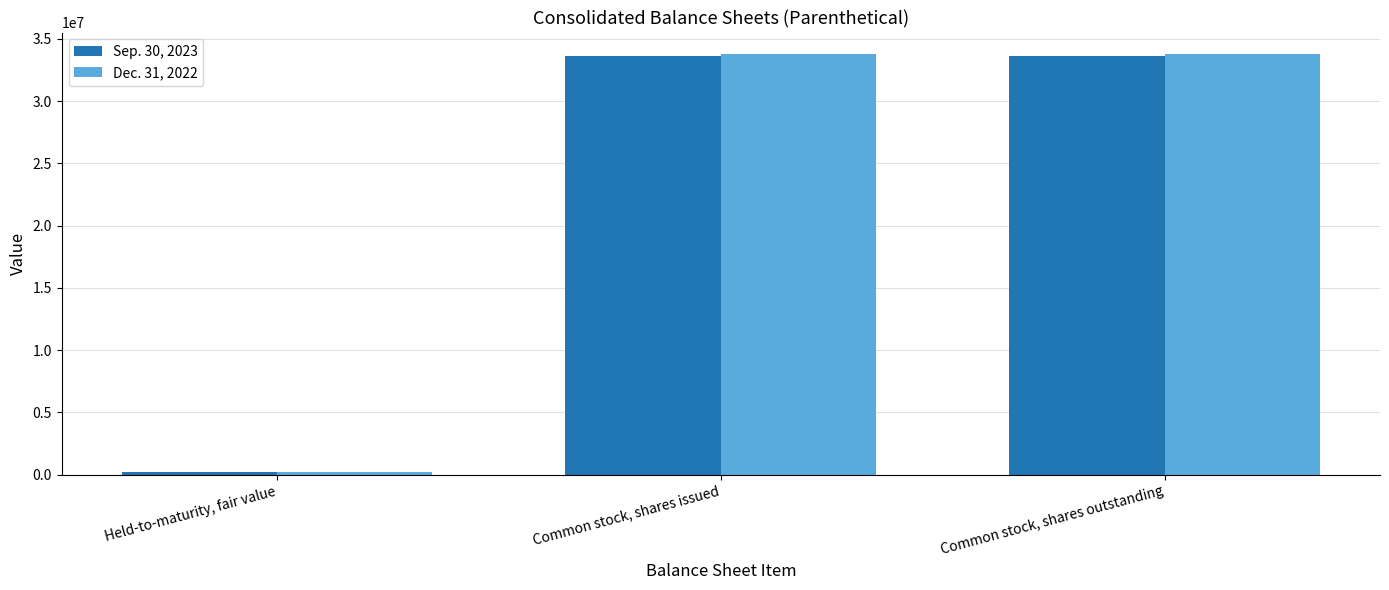

What is the label of the 1st bar from the left?

Held-to-maturity, fair value